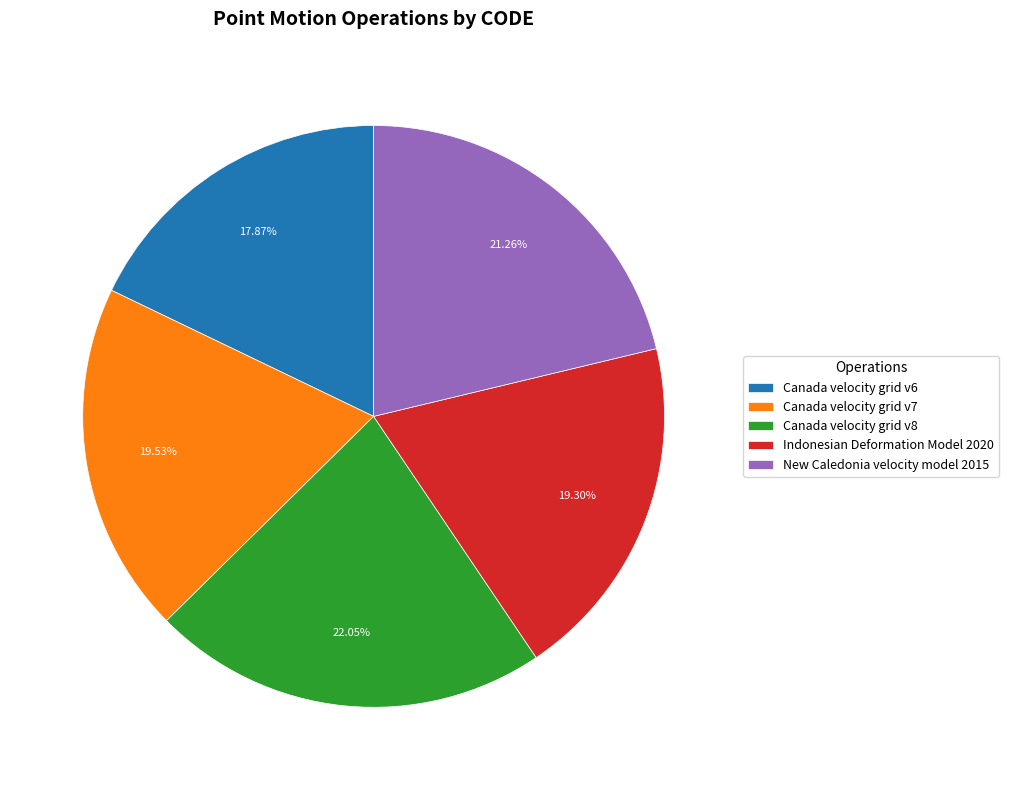

What portion of the pie excludes Canada velocity grid v7?

80.5%